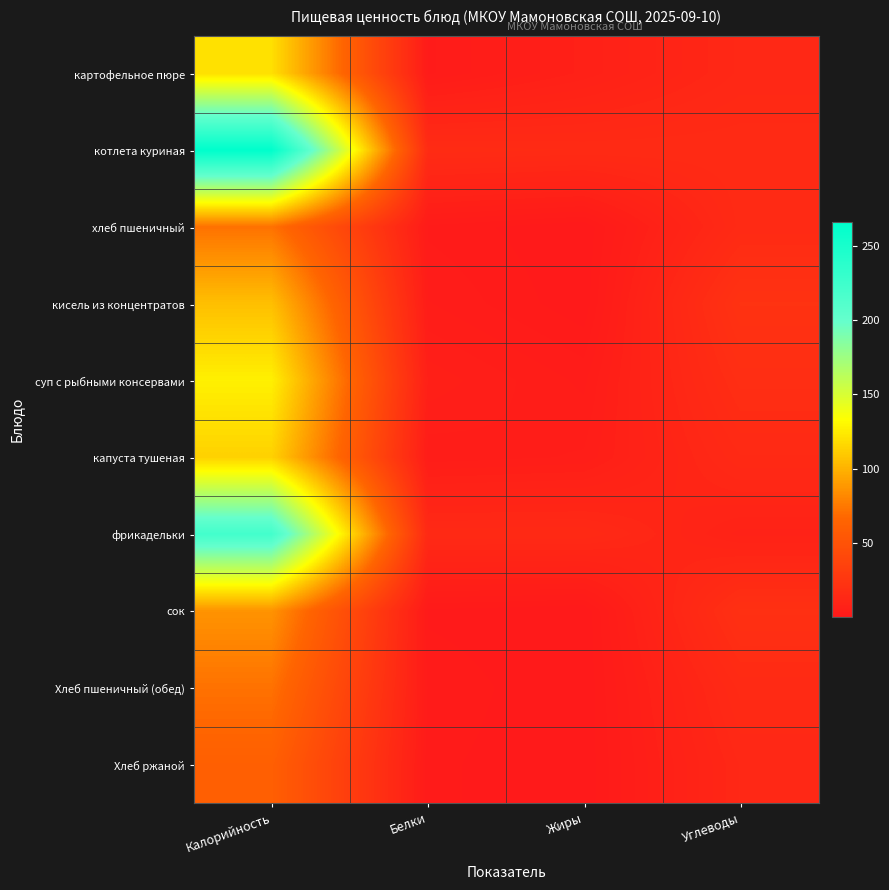

What is the greatest value displayed?

265.7